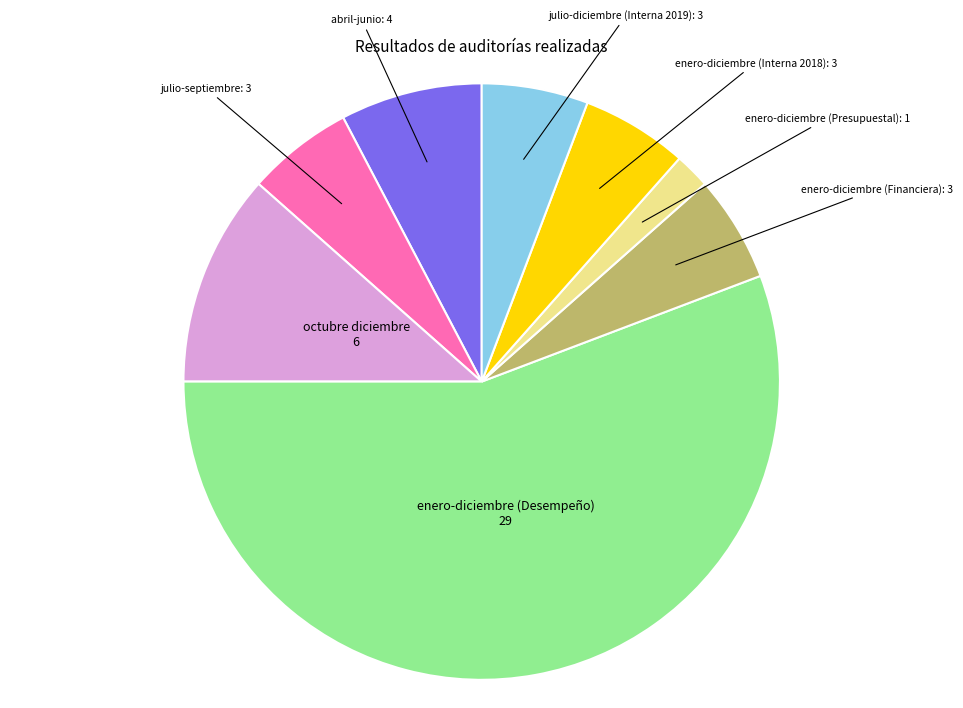

Is there a majority slice in this chart?

Yes